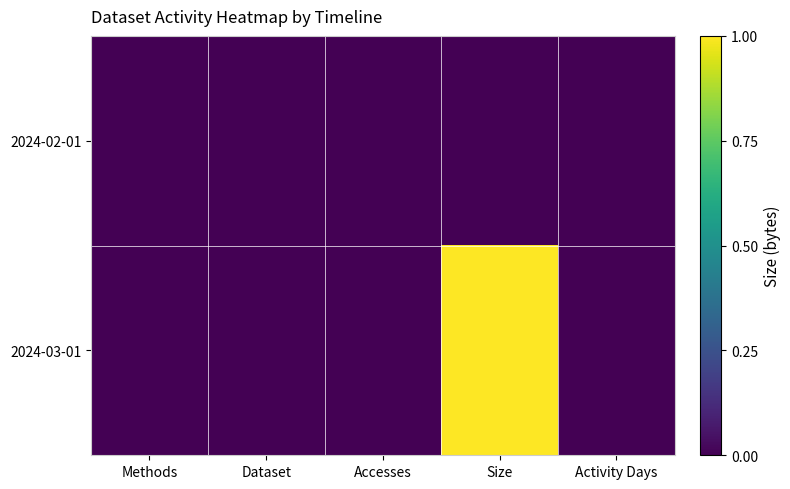

Reading left to right, what are all the values shown in this chart?

2024-02-01: Methods=0	Dataset=0	Accesses=0	Size=0	Activity Days=0
2024-03-01: Methods=0	Dataset=0	Accesses=0	Size=1	Activity Days=0